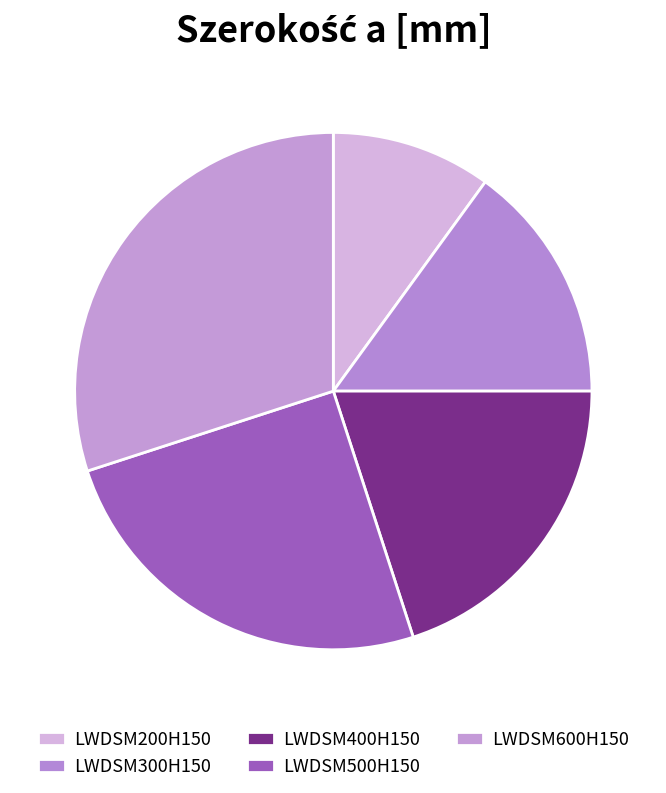

To the nearest percent, what is the difference between the largest and smallest slice percentages?

20%